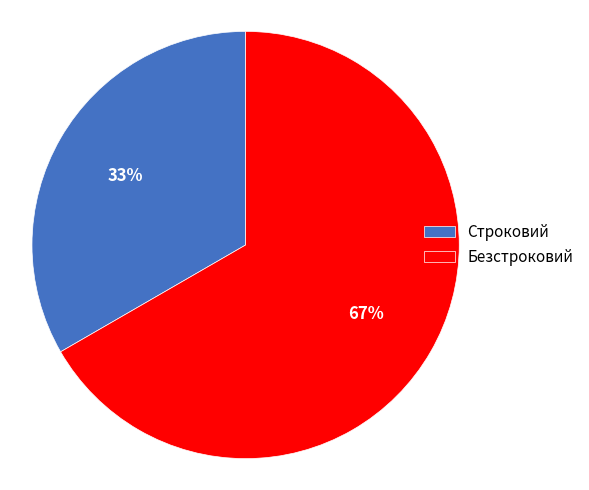

To the nearest percent, what is the combined percentage of Безстроковий and Строковий?

100%